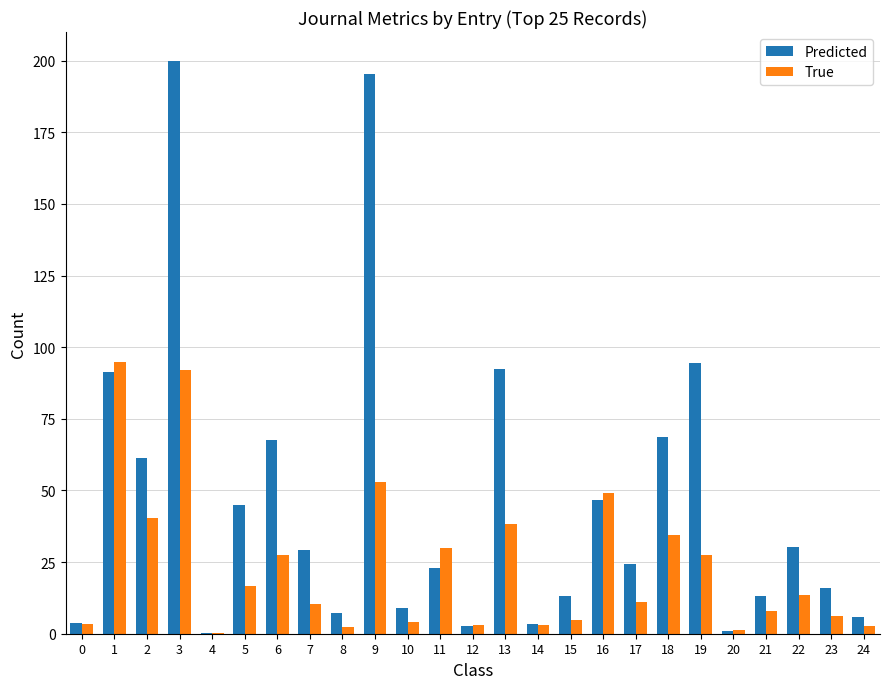

What is the total value across all series at 1?

186.1